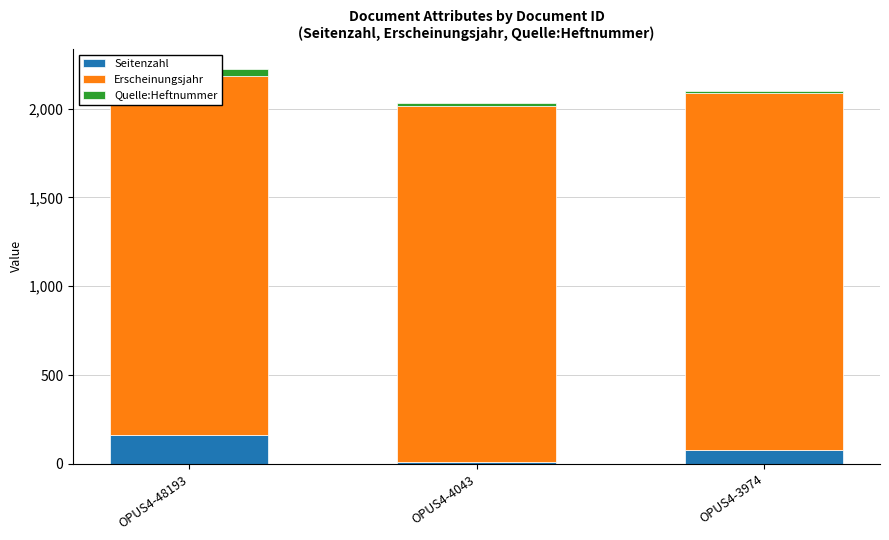

At which category is the sum across all series the highest?

OPUS4-48193